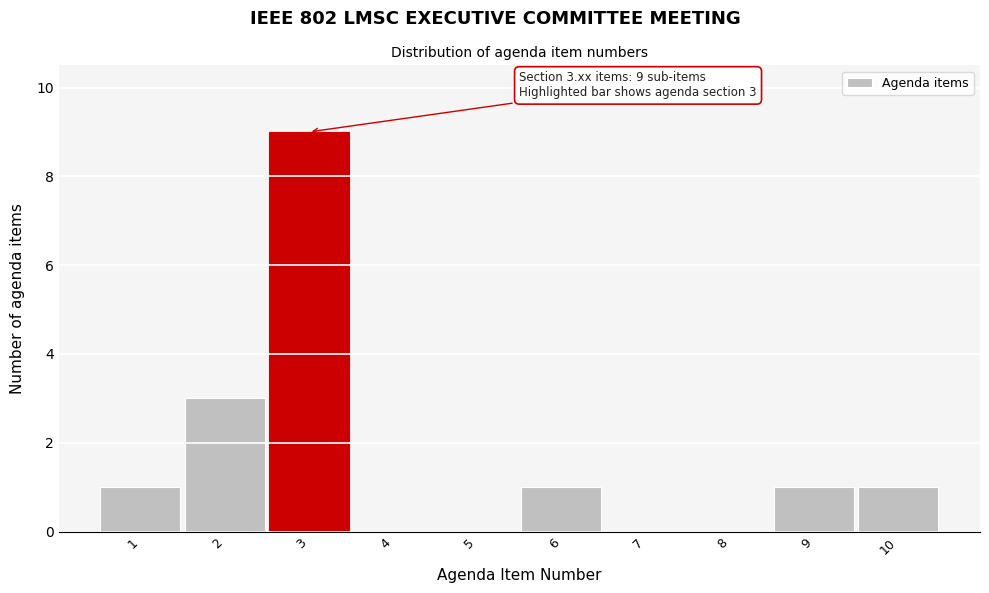

Over which range of the x-axis is the bar tallest?

2.5 to 3.5